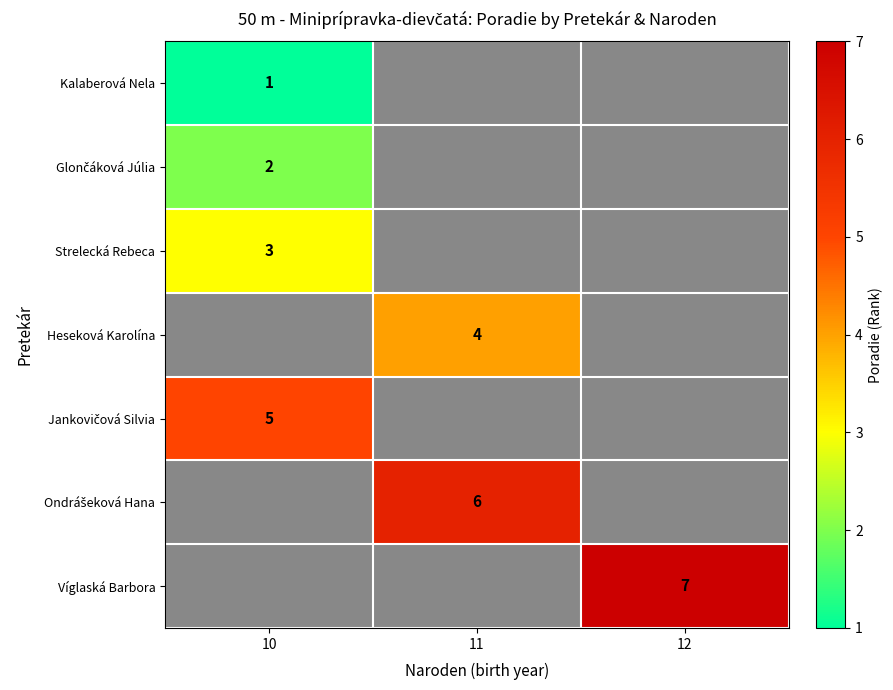

What is the lowest value of the Kalaberová Nela series?

1.0